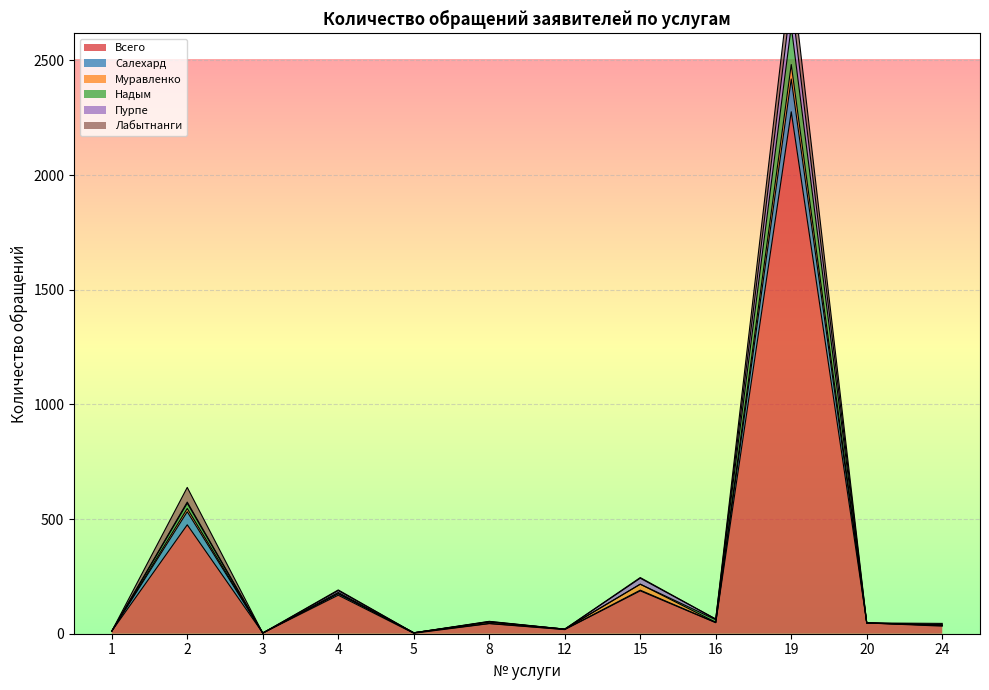

Rank the categories by Надым value from highest to lowest.

19, 2, 15, 4, 16, 8, 20, 24, 12, 1, 5, 3